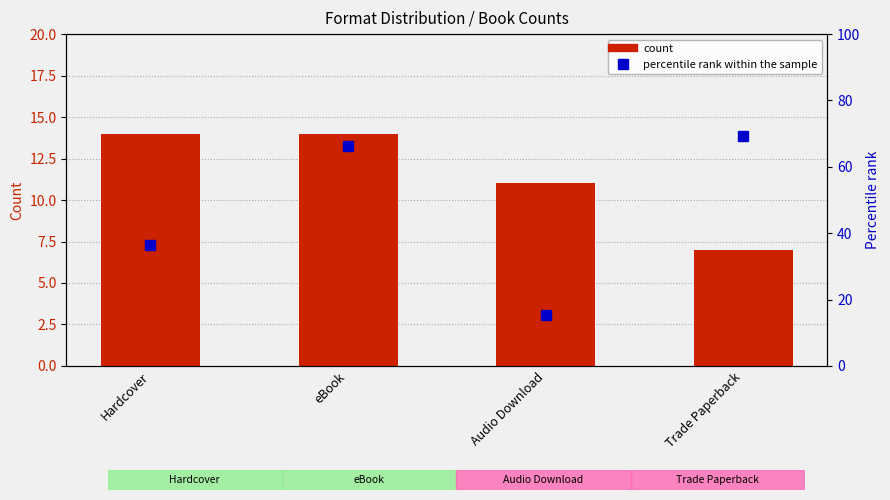

Reading left to right, what are all the values shown in this chart?

count: Hardcover=14.0	eBook=14.0	Audio Download=11.0	Trade Paperback=7.0
percentile rank within the sample: Hardcover=36.5	eBook=66.4	Audio Download=15.3	Trade Paperback=69.4